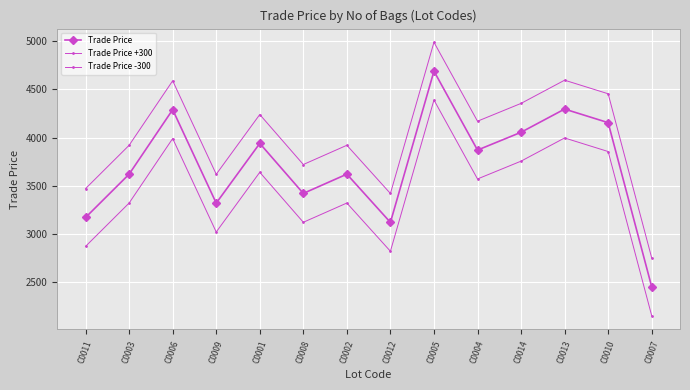

What is the average value of the Trade Price series?

3715.2